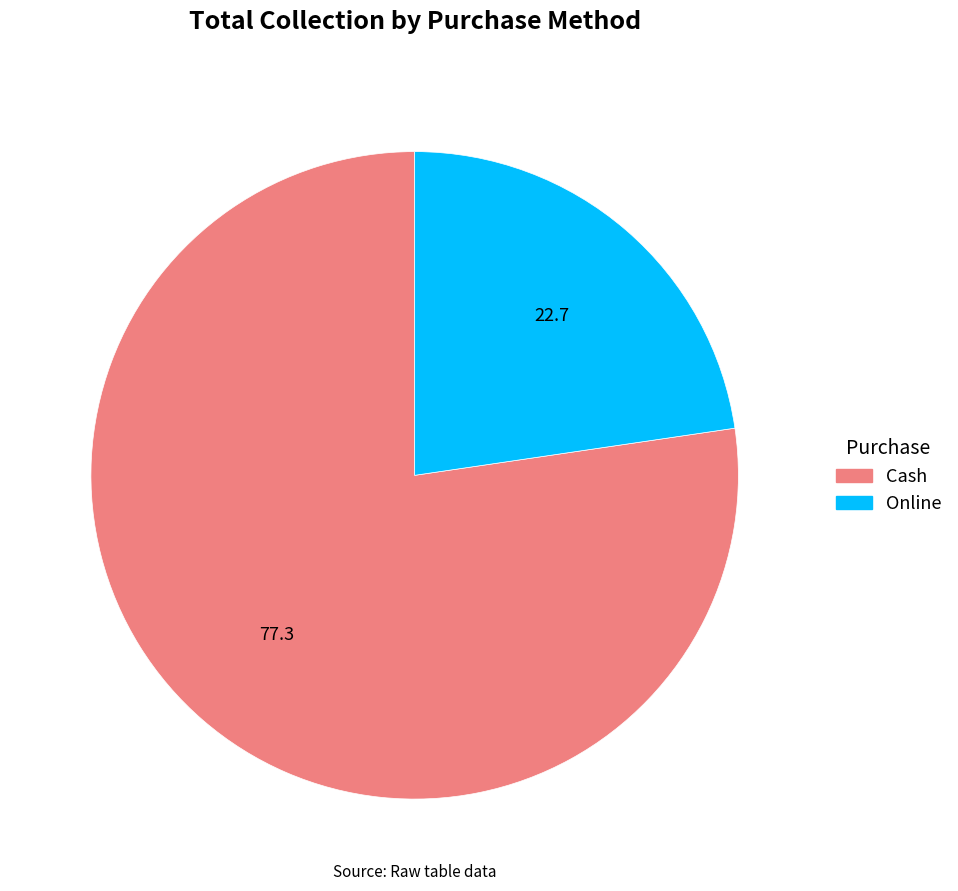

The Cash slice represents 77% of the pie. True or false?

True